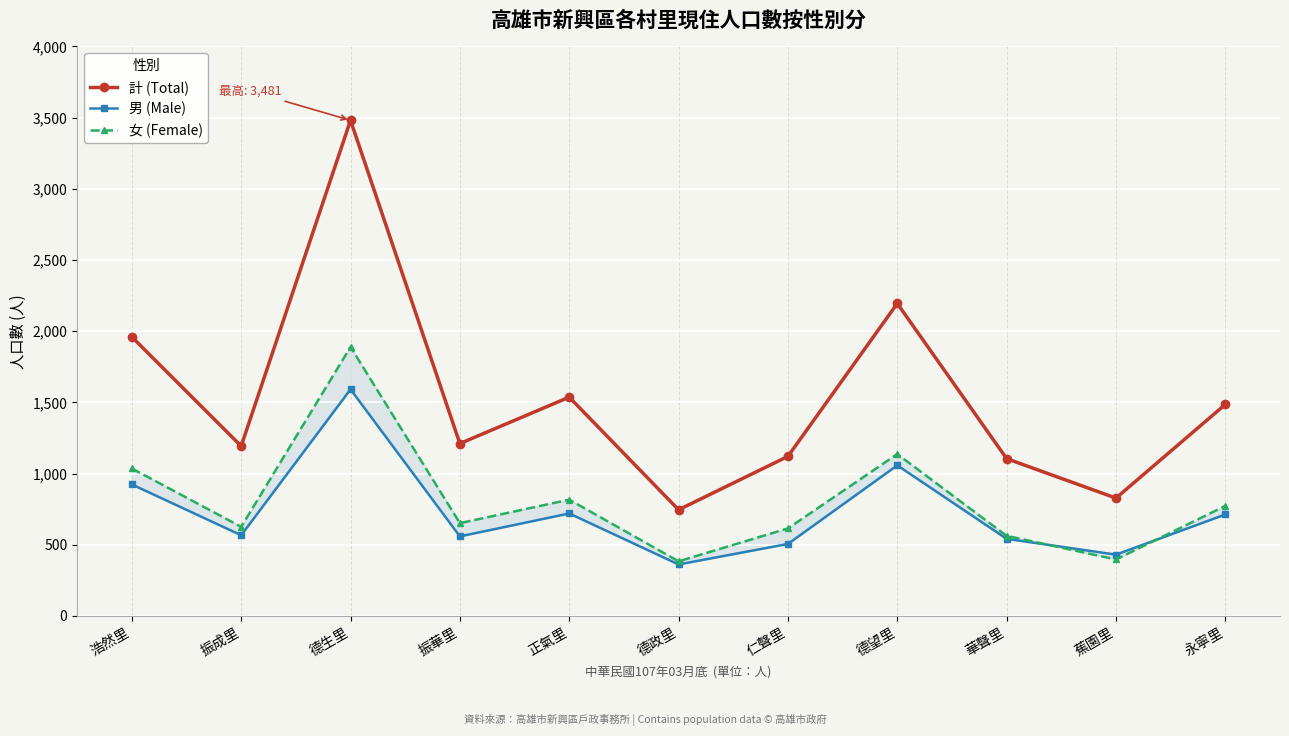

Where is the first local minimum for 男 (Male)?

振成里